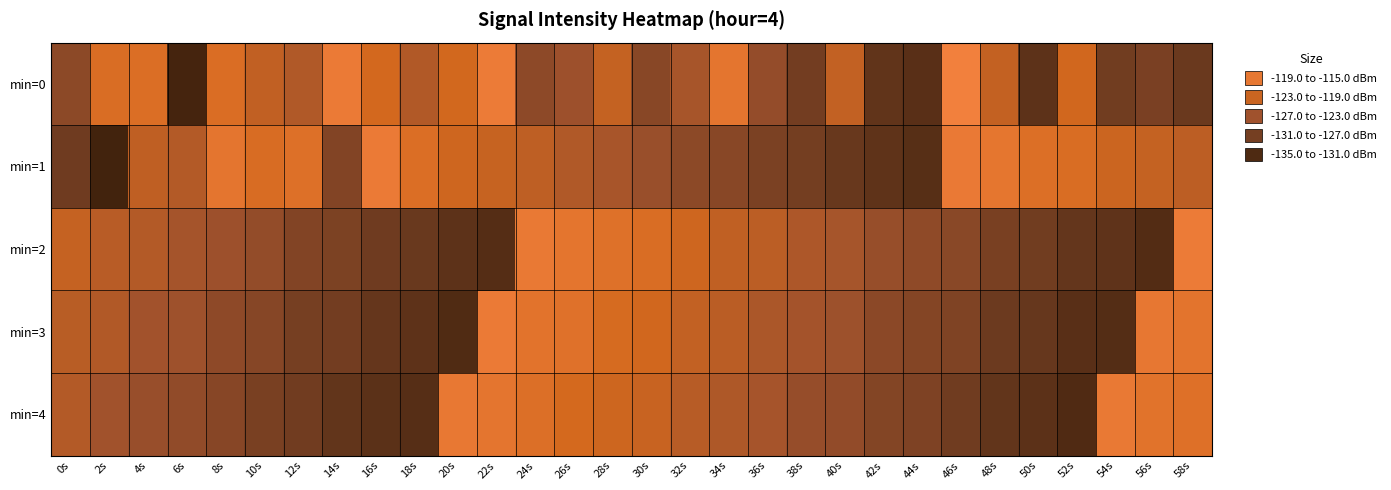

What is the spread (max minus min) of values at 50s?

12.8